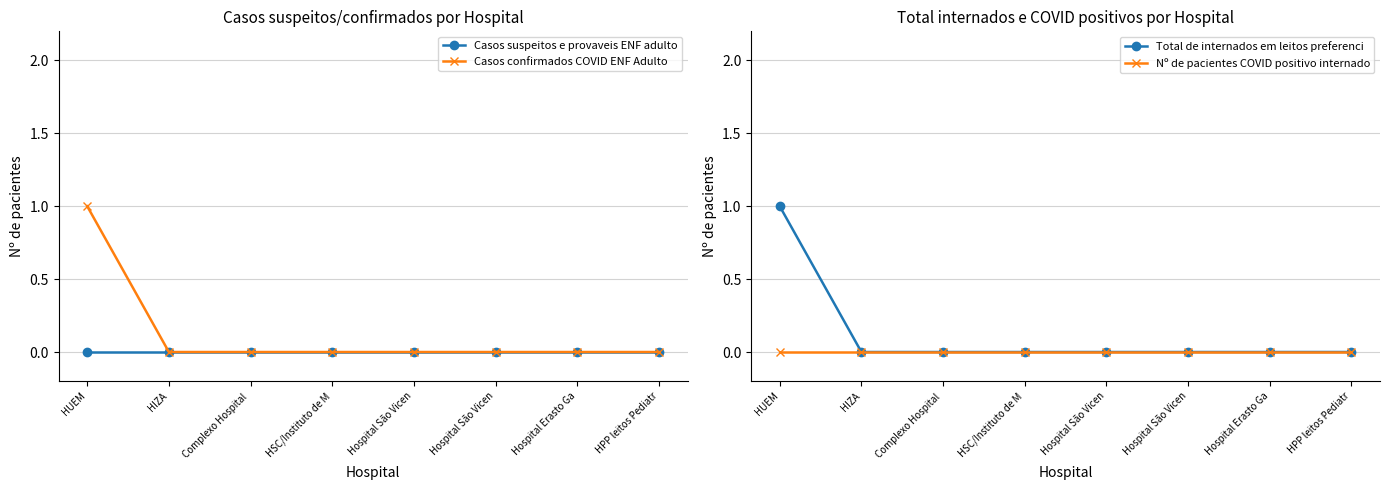

Count the Total de internados em leitos preferenci values in the range 0 to 1.

8